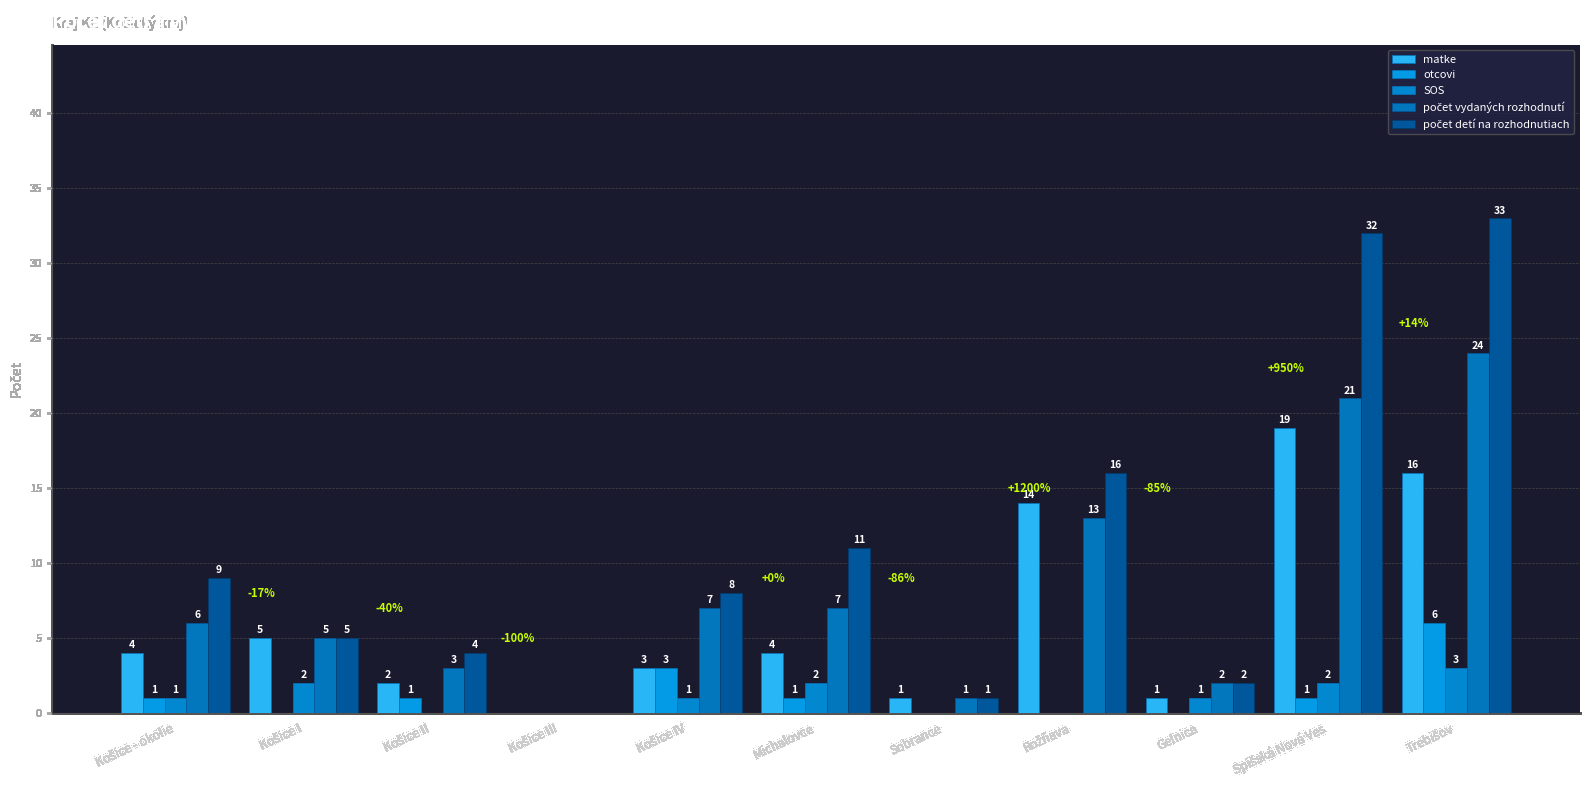

Which series changed the most between Košice I and Trebišov?

počet detí na rozhodnutiach